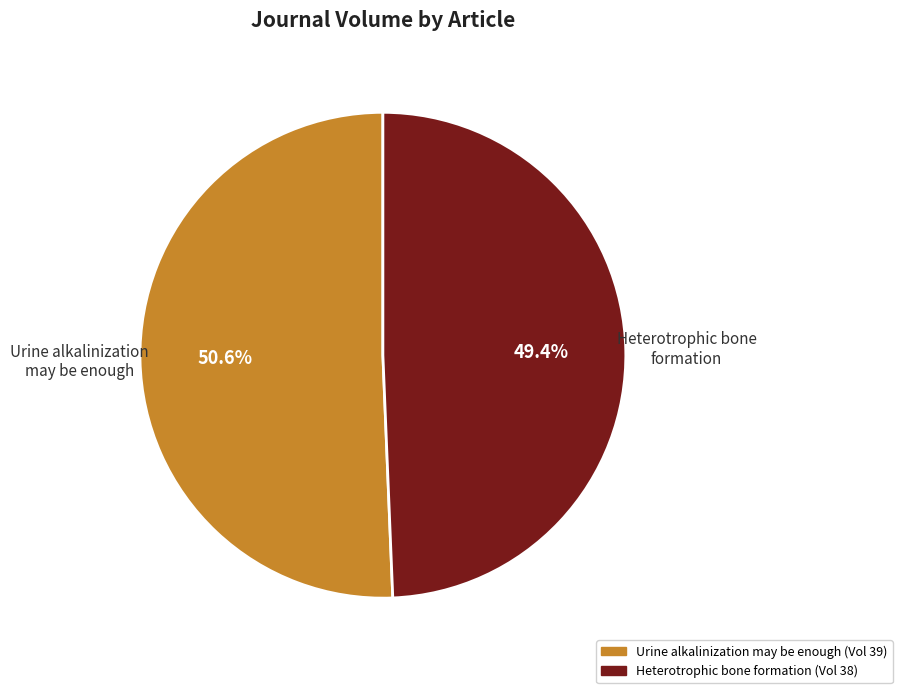

To the nearest percent, what portion does Urine alkalinization may be enough represent?

51%